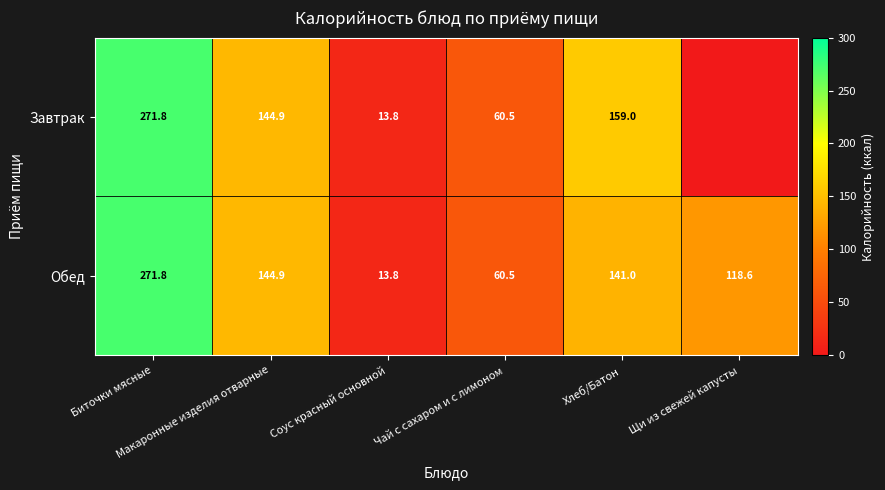

What is the average value of the Обед series?

125.1